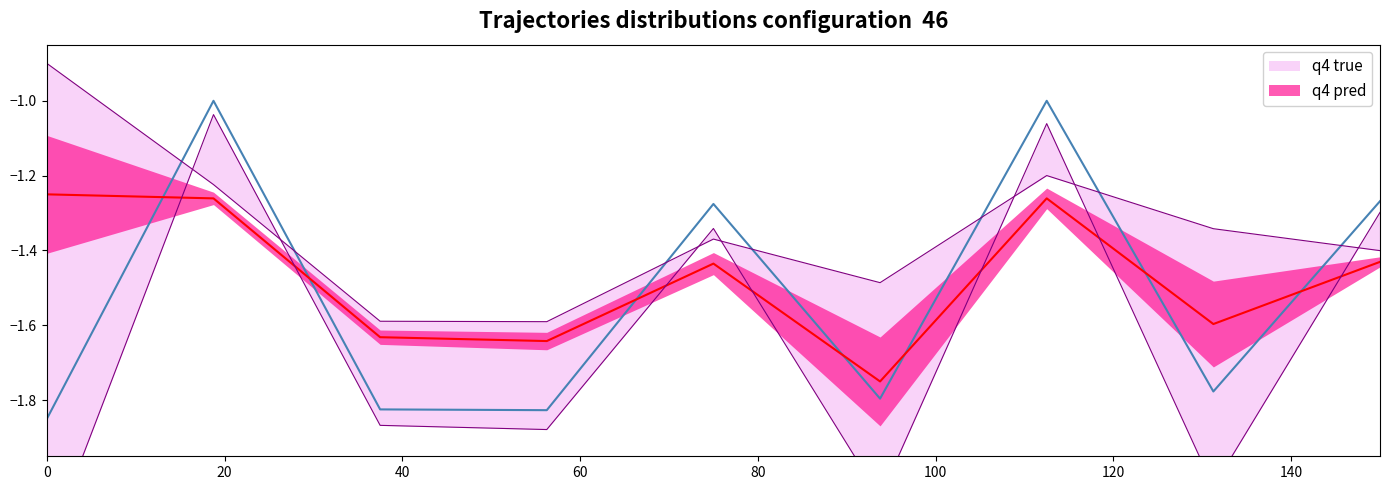

After their last crossing, which series has the higher values: q4 true or q4 pred?

q4 true